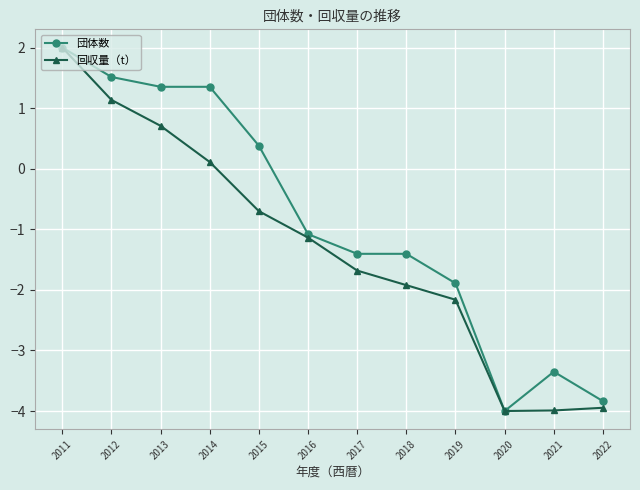

Does the chart display data point markers on the line(s)?

Yes